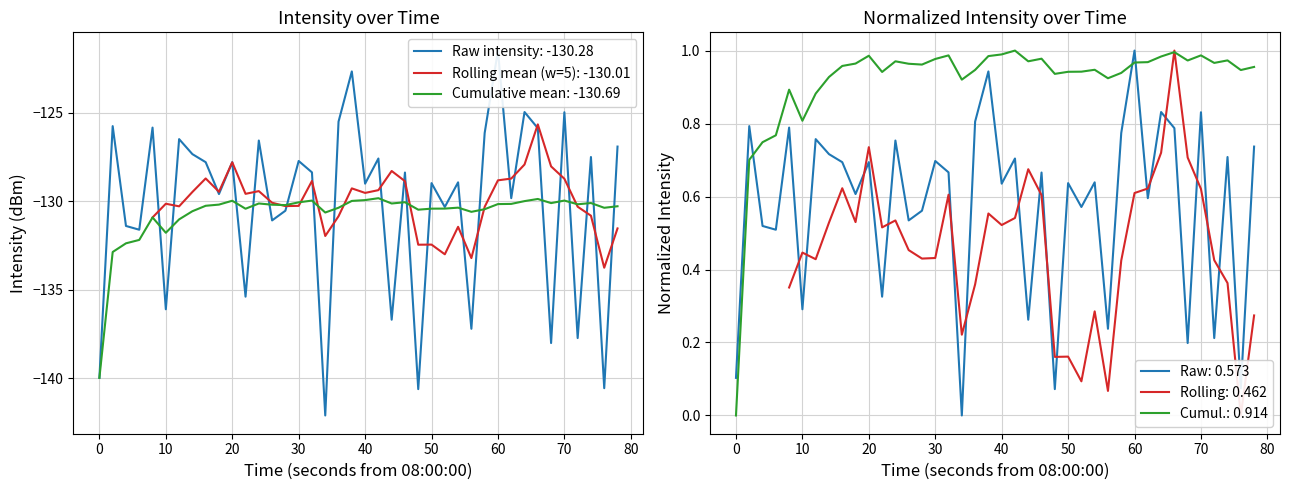

What is the lowest value of the Rolling mean (w=5): -130.01 series?

-133.8